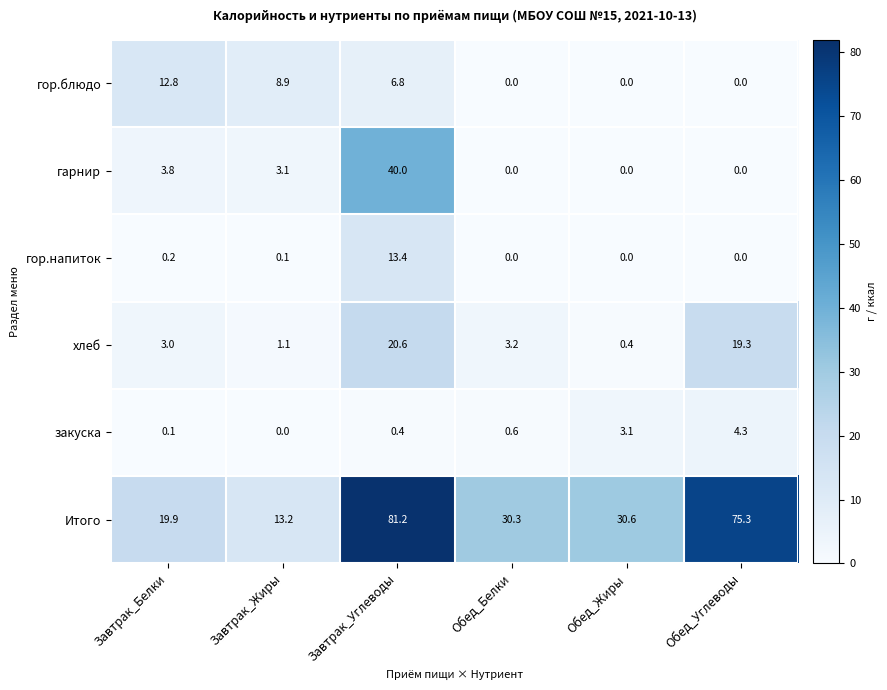

List the series in order of their peak value, lowest first.

закуска, гор.блюдо, гор.напиток, хлеб, гарнир, Итого